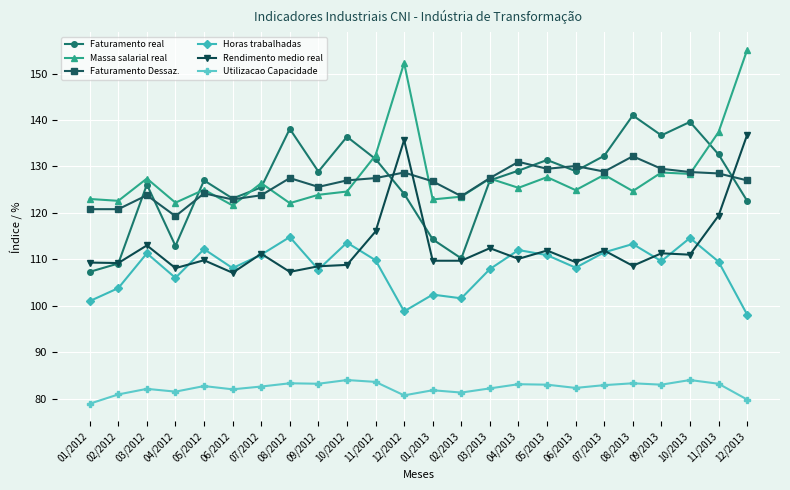

Rank the series at 11/2012 from lowest to highest value.

Utilizacao Capacidade, Horas trabalhadas, Rendimento medio real, Faturamento Dessaz., Faturamento real, Massa salarial real